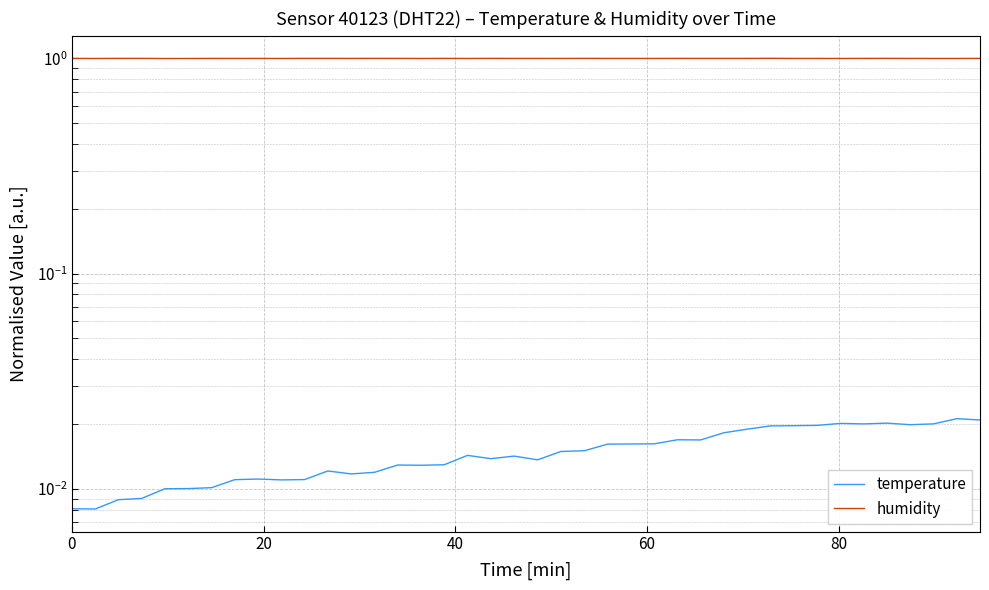

How many interior local peaks does the temperature series have?

9